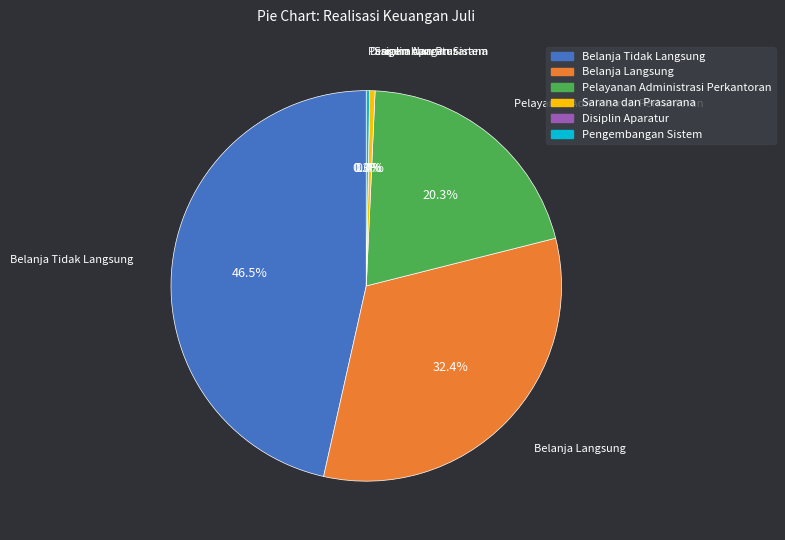

How many segments does this pie chart have?

6